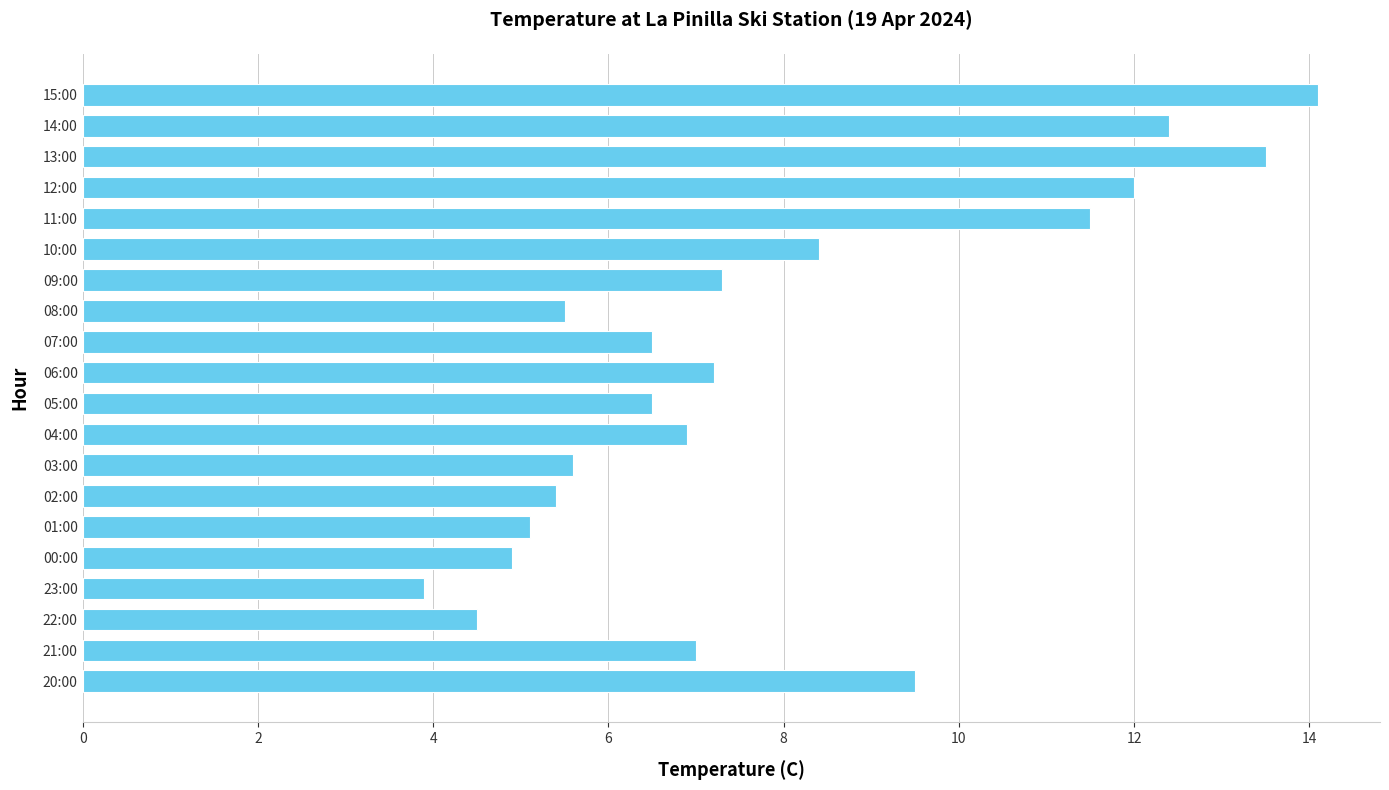

What is the value of the 6th bar from the top?

8.4